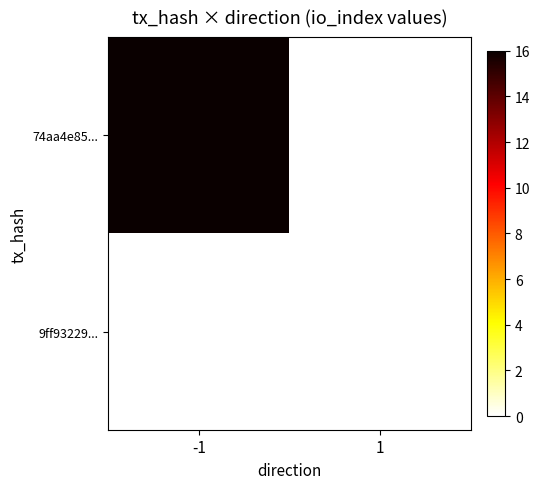

At which label does 9ff93229... reach its peak?

-1